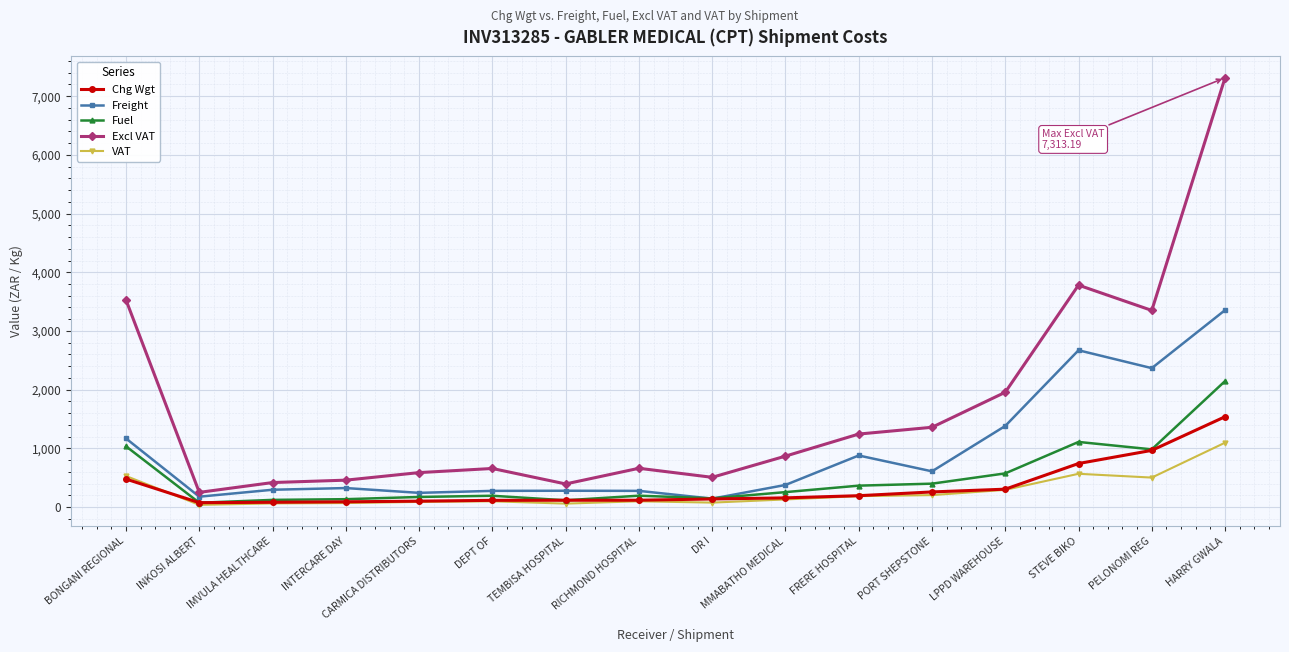

Which category has the highest value across all series?

HARRY GWALA